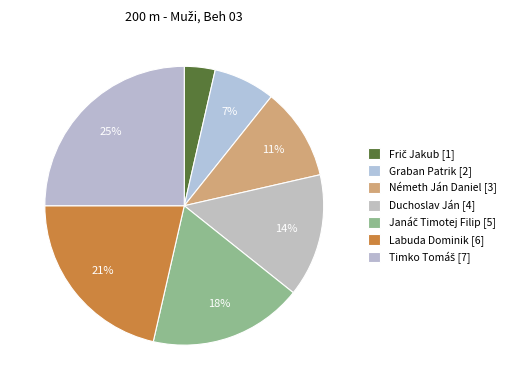

How many slices are in this pie chart?

7